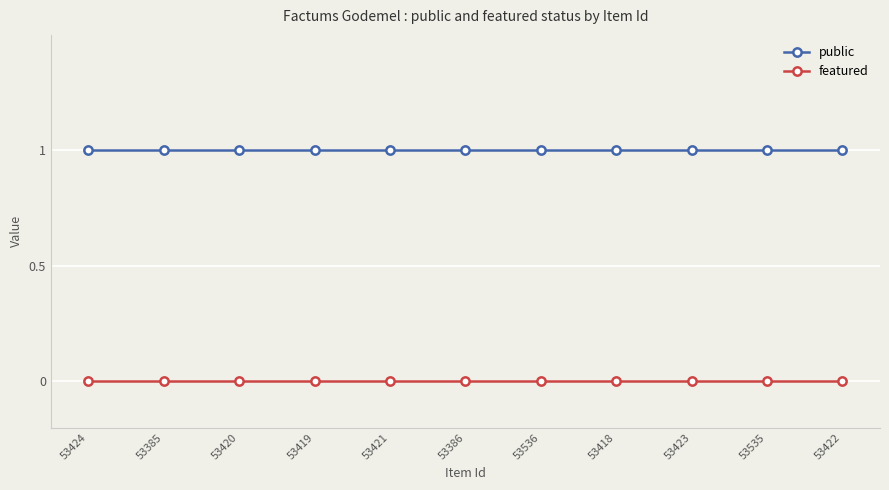

True or false: public has a value of 2 at 53386.

False